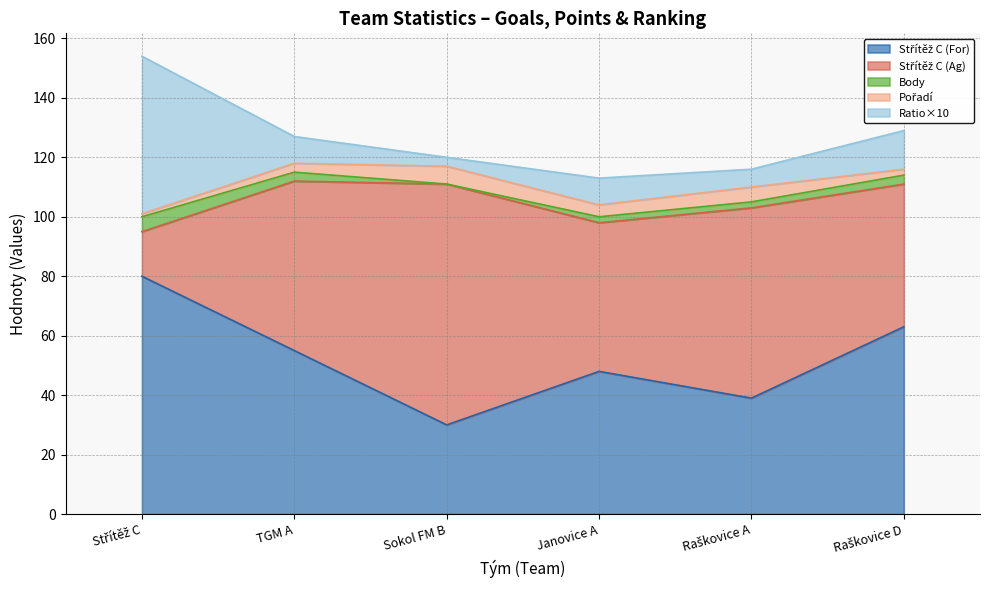

Between Janovice A and TGM A, which is larger?

TGM A